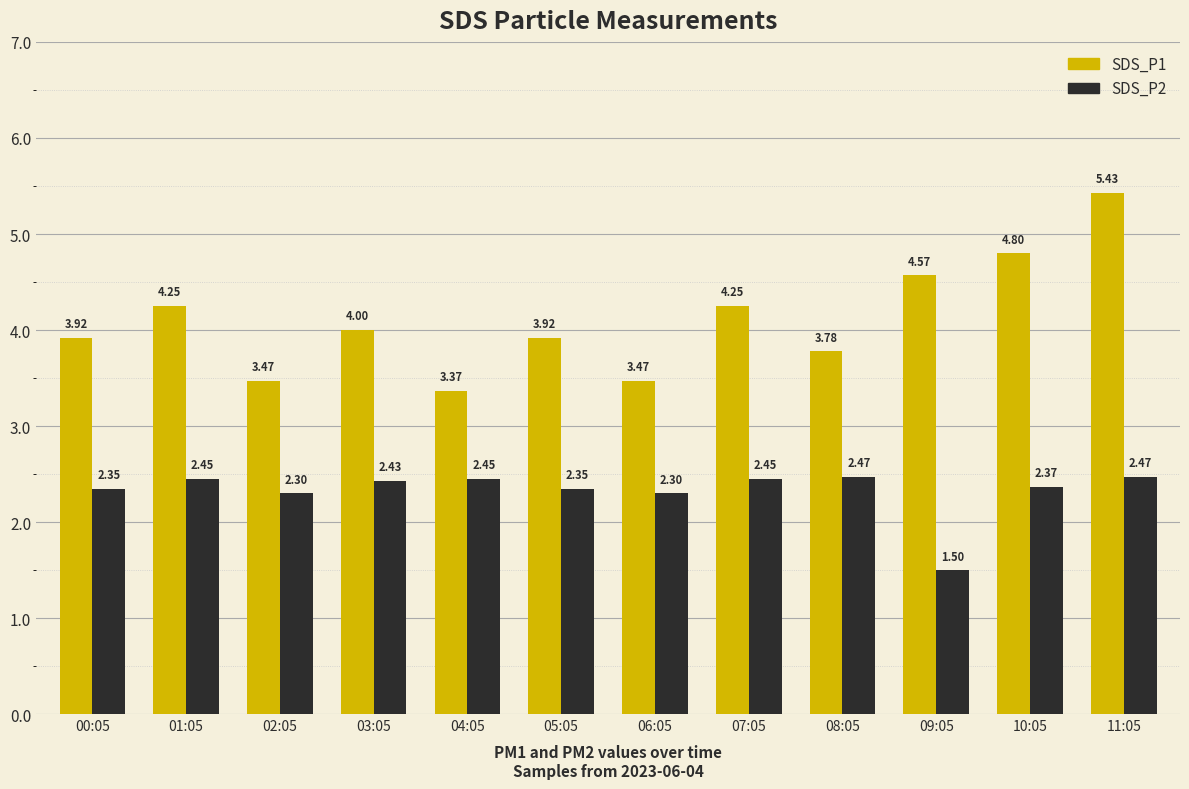

What is the smallest value displayed?

1.5